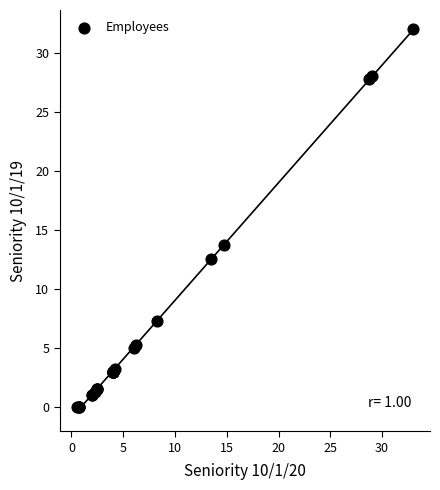

What Y value in the scatter plot is closest to 16?

13.8